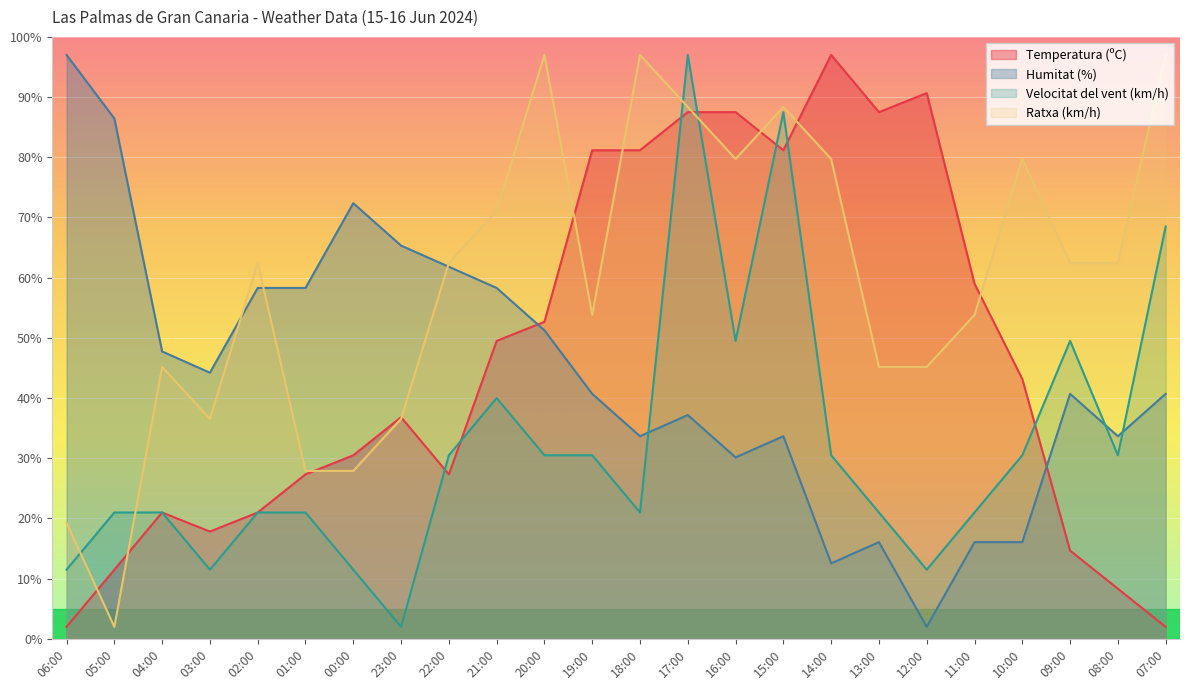

What is the label of the 8th point from the right?

14:00